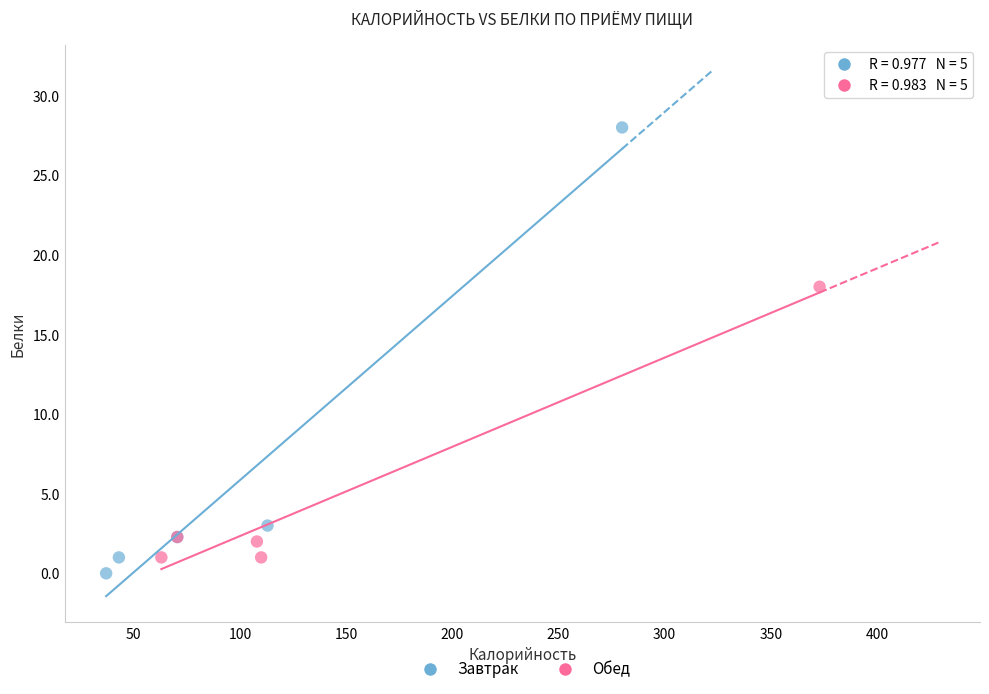

Which series reaches the minimum Y coordinate?

Завтрак